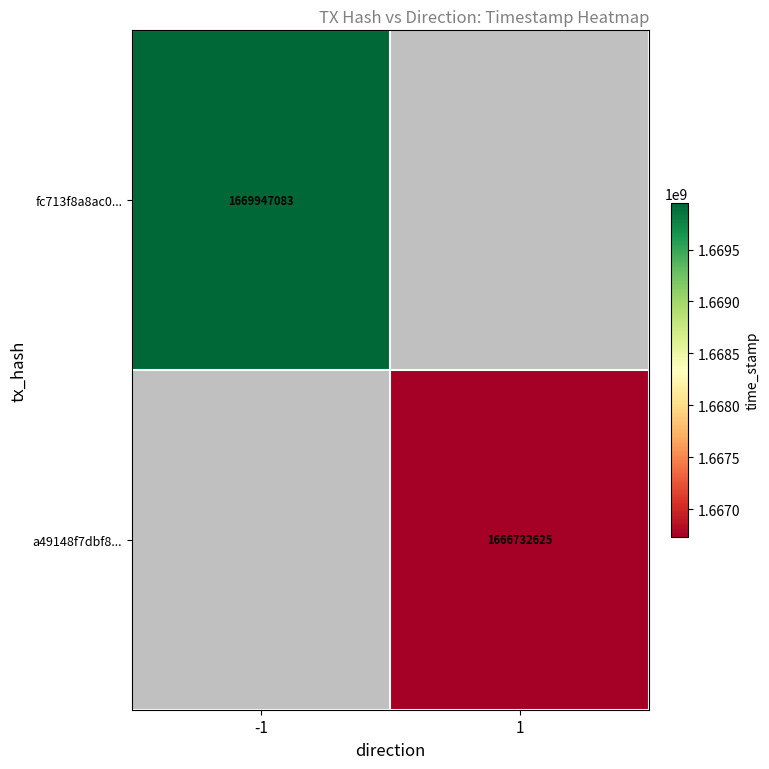

What is the greatest value displayed?

1669947083.0